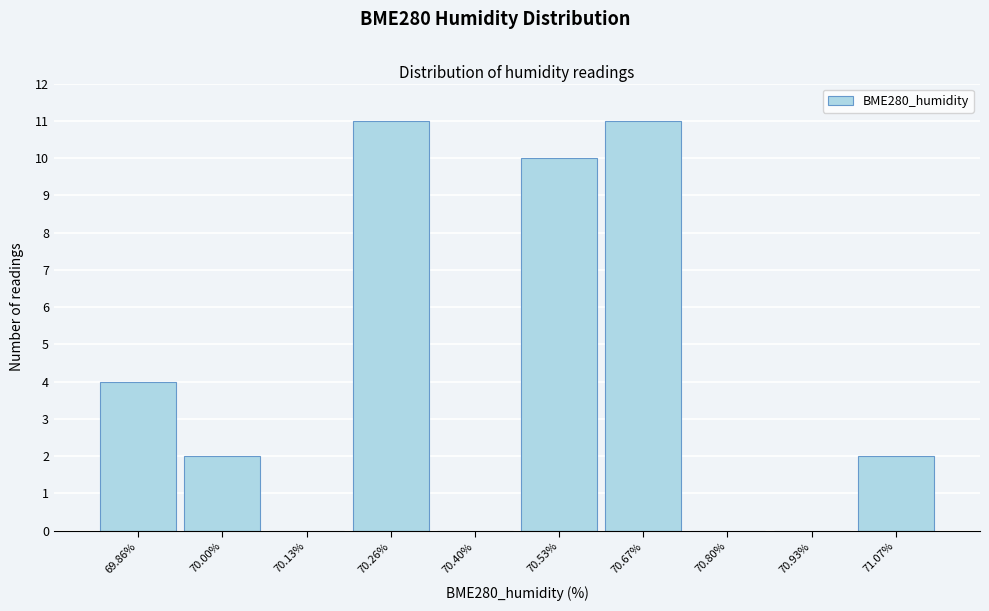

Reading left to right, transcribe all the data shown in this chart.

69.86%=4	70.00%=2	70.13%=0	70.26%=11	70.40%=0	70.53%=10	70.67%=11	70.80%=0	70.93%=0	71.07%=2